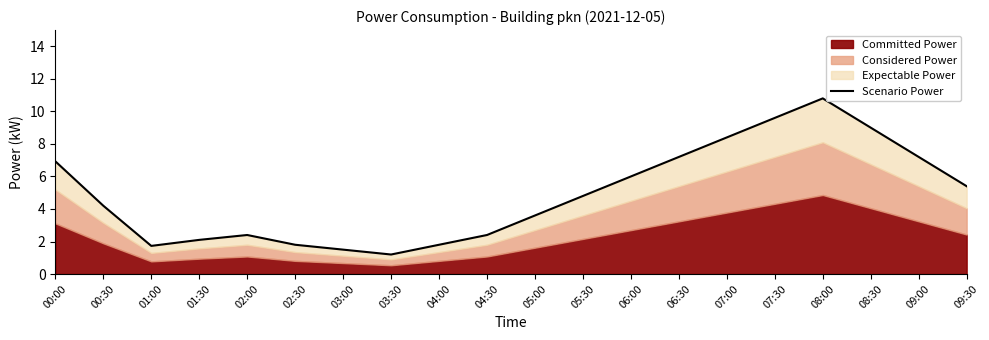

What is the value of the 14th point from the left?

7.2